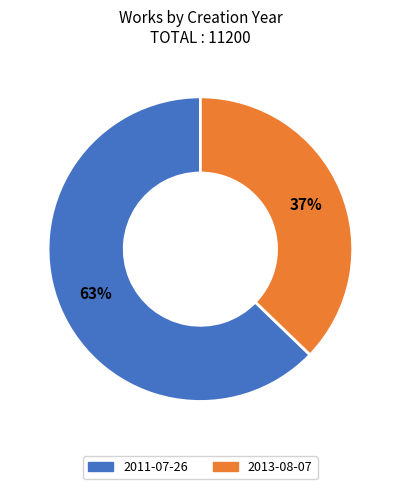

Count the number of slices in the pie.

2